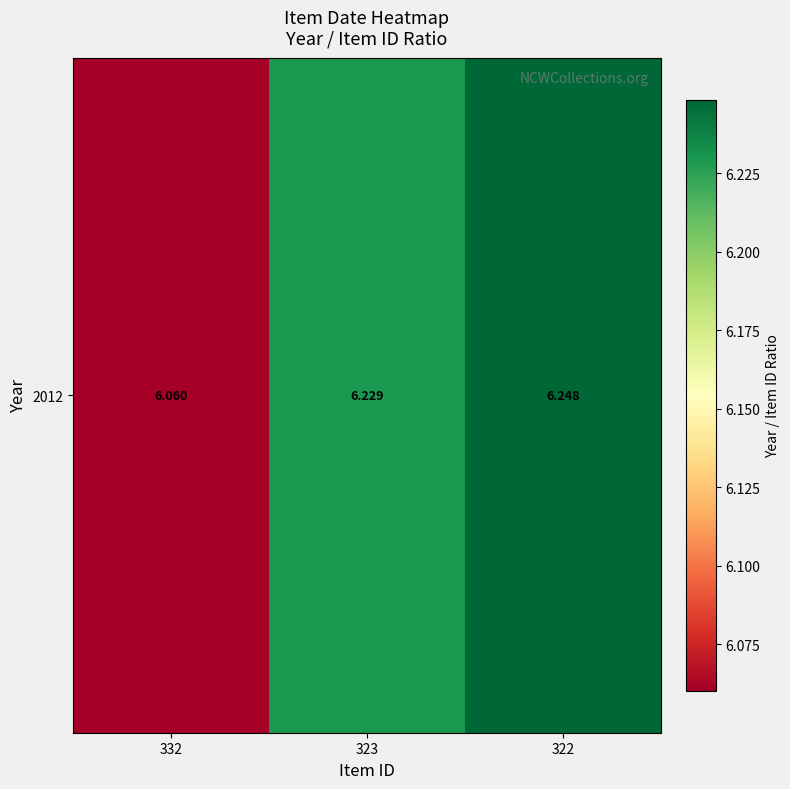

Reading left to right, what are all the values shown in this chart?

332=6.1	323=6.2	322=6.2